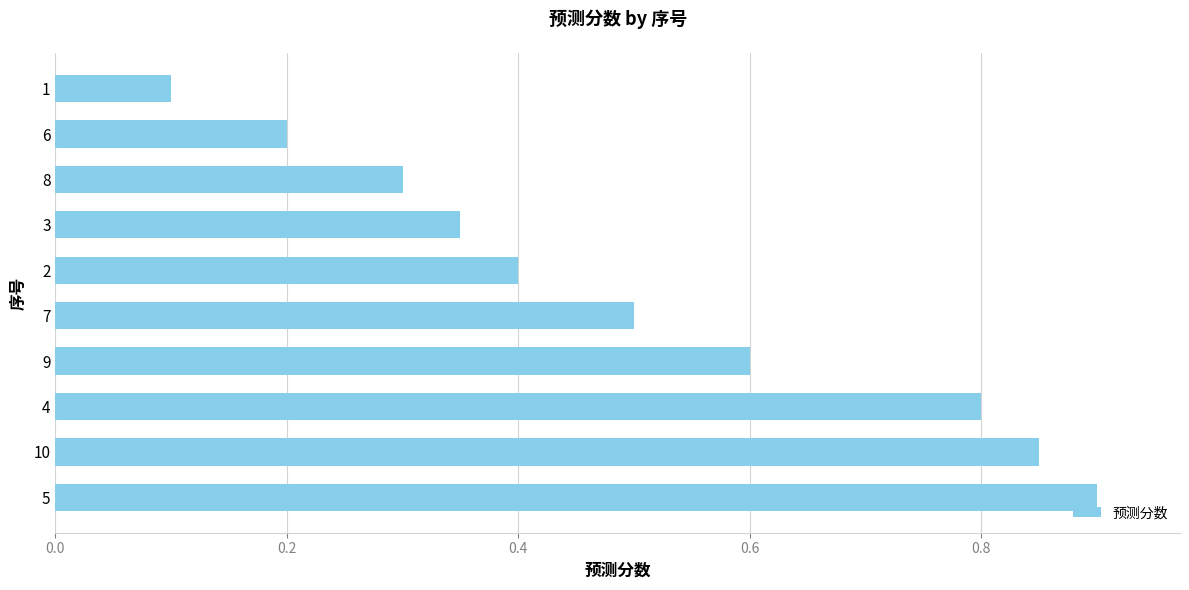

What is the maximum value shown in the chart?

0.9